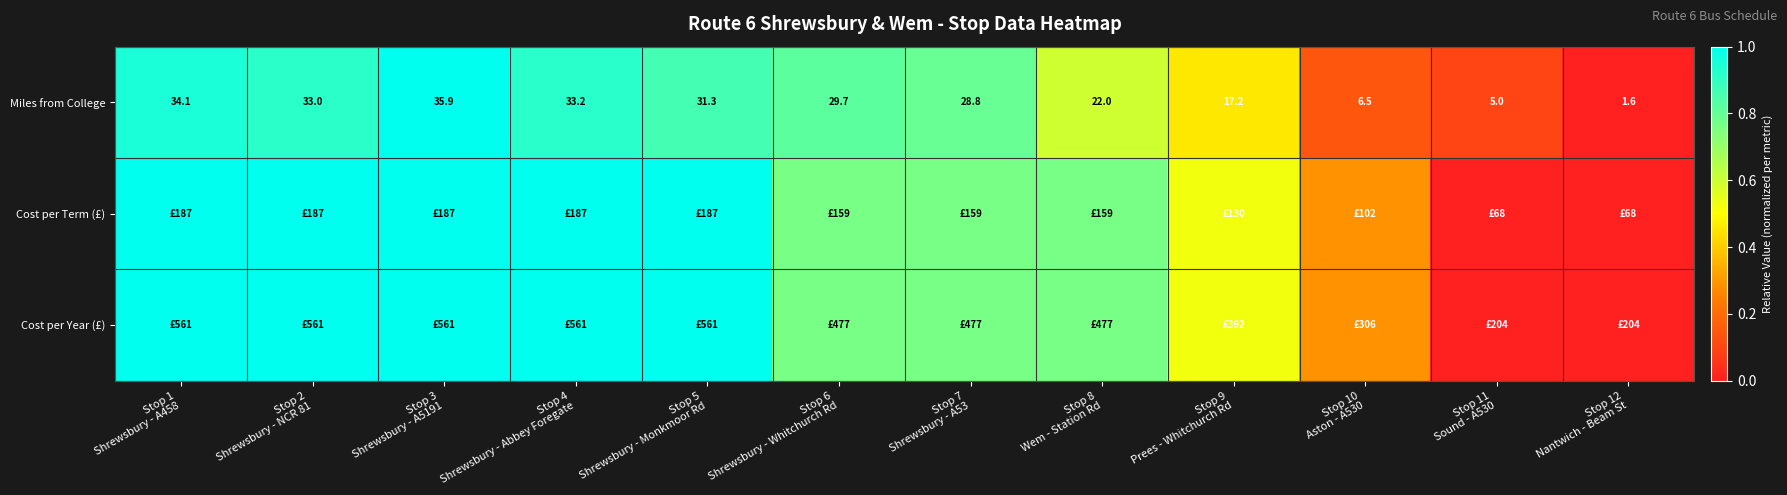

Is it true that Cost per Term (£) equals 1.0 at Stop 3 Shrewsbury - A5191?

True